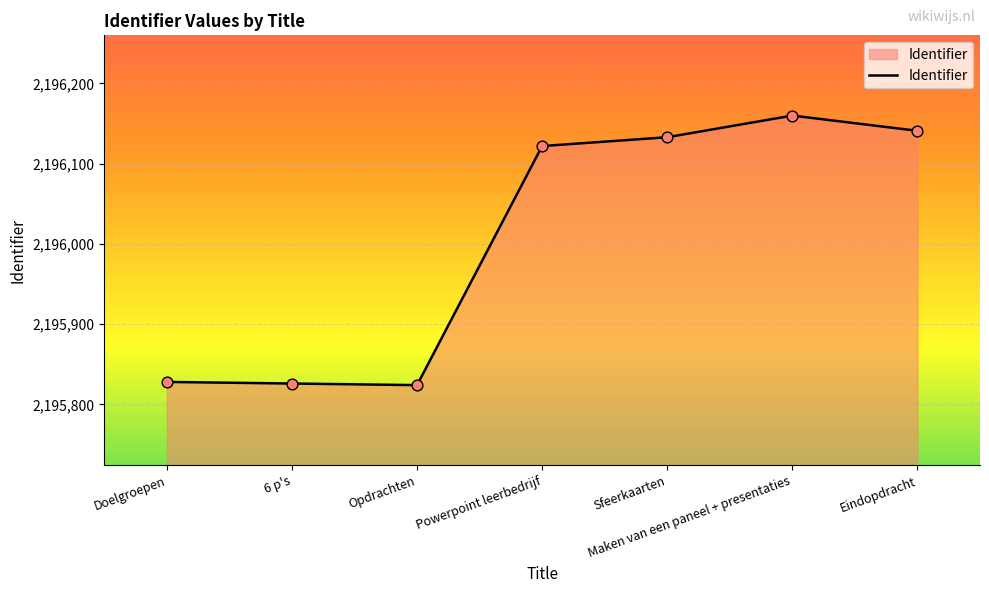

What is the change in value from Opdrachten to Powerpoint leerbedrijf?

+298